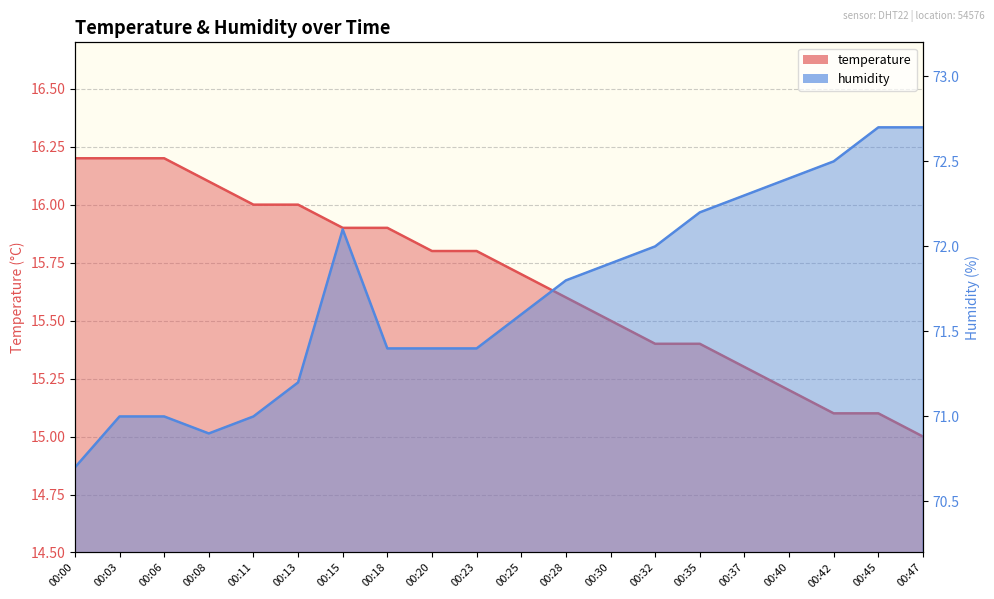

True or false: temperature and humidity intersect in this chart.

False